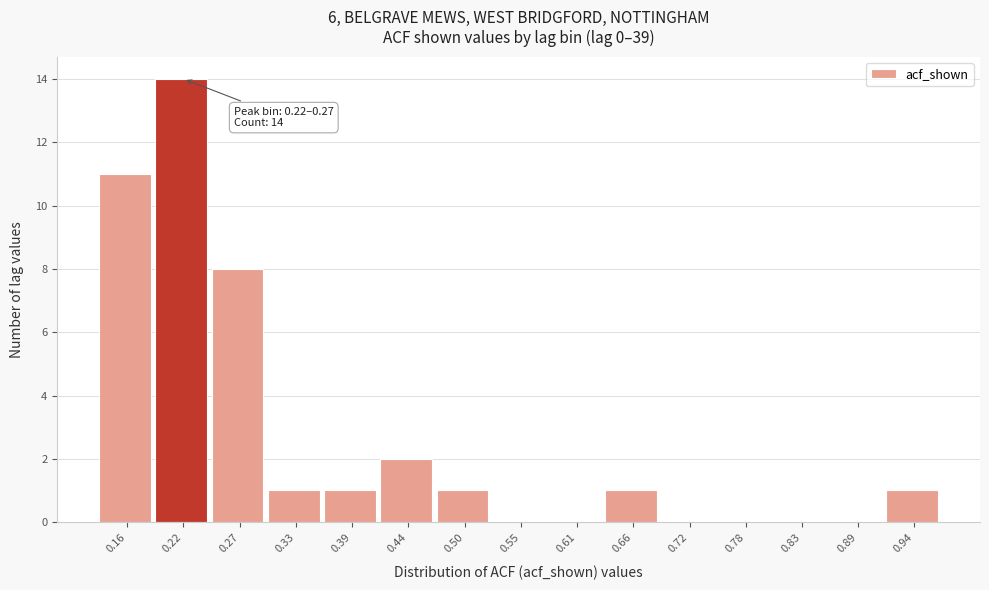

Reading right to left, transcribe all the data shown in this chart.

0.94=1	0.89=0	0.83=0	0.78=0	0.72=0	0.66=1	0.61=0	0.55=0	0.50=1	0.44=2	0.39=1	0.33=1	0.27=8	0.22=14	0.16=11